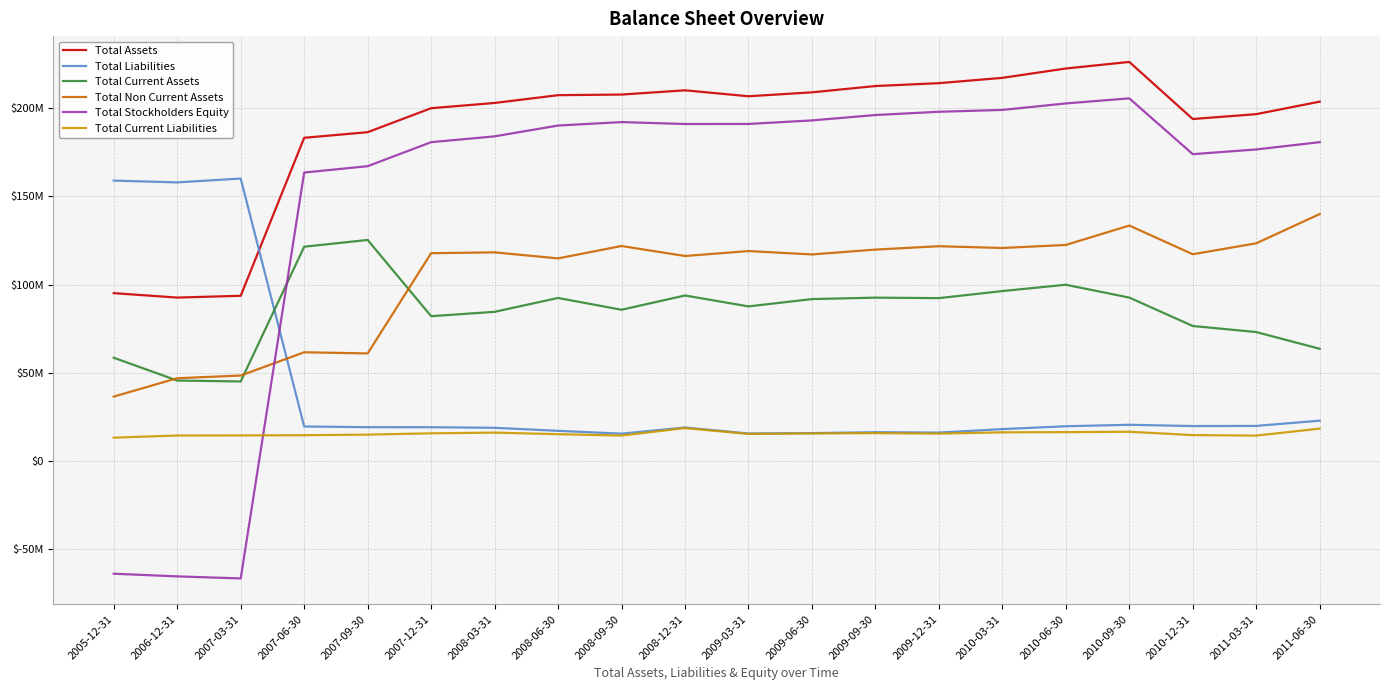

Reading left to right, transcribe all the data shown in this chart.

Total Assets: 2005-12-31=95160000	2006-12-31=92647000	2007-03-31=93664000	2007-06-30=183123000	2007-09-30=186303000	2007-12-31=199887000	2008-03-31=202843000	2008-06-30=207263000	2008-09-30=207613000	2008-12-31=210012000	2009-03-31=206645000	2009-06-30=208862000	2009-09-30=212434000	2009-12-31=214063000	2010-03-31=217067000	2010-06-30=222366000	2010-09-30=226081000	2010-12-31=193758000	2011-03-31=196507000	2011-06-30=203601000
Total Liabilities: 2005-12-31=158883000	2006-12-31=157873000	2007-03-31=160050000	2007-06-30=19667000	2007-09-30=19257000	2007-12-31=19239000	2008-03-31=18910000	2008-06-30=17189000	2008-09-30=15599000	2008-12-31=19075000	2009-03-31=15684000	2009-06-30=15899000	2009-09-30=16419000	2009-12-31=16199000	2010-03-31=18163000	2010-06-30=19780000	2010-09-30=20621000	2010-12-31=19898000	2011-03-31=19982000	2011-06-30=22947000
Total Current Assets: 2005-12-31=58574000	2006-12-31=45662000	2007-03-31=45160000	2007-06-30=121442000	2007-09-30=125283000	2007-12-31=82108000	2008-03-31=84585000	2008-06-30=92428000	2008-09-30=85759000	2008-12-31=93825000	2009-03-31=87654000	2009-06-30=91794000	2009-09-30=92609000	2009-12-31=92331000	2010-03-31=96337000	2010-06-30=99917000	2010-09-30=92648000	2010-12-31=76562000	2011-03-31=73127000	2011-06-30=63651000
Total Non Current Assets: 2005-12-31=36586000	2006-12-31=46985000	2007-03-31=48504000	2007-06-30=61681000	2007-09-30=61020000	2007-12-31=117779000	2008-03-31=118258000	2008-06-30=114835000	2008-09-30=121854000	2008-12-31=116187000	2009-03-31=118991000	2009-06-30=117068000	2009-09-30=119825000	2009-12-31=121732000	2010-03-31=120730000	2010-06-30=122449000	2010-09-30=133433000	2010-12-31=117196000	2011-03-31=123380000	2011-06-30=139950000
Total Stockholders Equity: 2005-12-31=-63723000	2006-12-31=-65226000	2007-03-31=-66386000	2007-06-30=163456000	2007-09-30=167046000	2007-12-31=180648000	2008-03-31=183933000	2008-06-30=190074000	2008-09-30=192014000	2008-12-31=190937000	2009-03-31=190961000	2009-06-30=192963000	2009-09-30=196015000	2009-12-31=197864000	2010-03-31=198904000	2010-06-30=202586000	2010-09-30=205460000	2010-12-31=173860000	2011-03-31=176525000	2011-06-30=180654000
Total Current Liabilities: 2005-12-31=13326000	2006-12-31=14552000	2007-03-31=14593000	2007-06-30=14719000	2007-09-30=15049000	2007-12-31=15784000	2008-03-31=16173000	2008-06-30=15297000	2008-09-30=14525000	2008-12-31=18763000	2009-03-31=15440000	2009-06-30=15718000	2009-09-30=15892000	2009-12-31=15624000	2010-03-31=16342000	2010-06-30=16451000	2010-09-30=16666000	2010-12-31=14786000	2011-03-31=14490000	2011-06-30=18453000